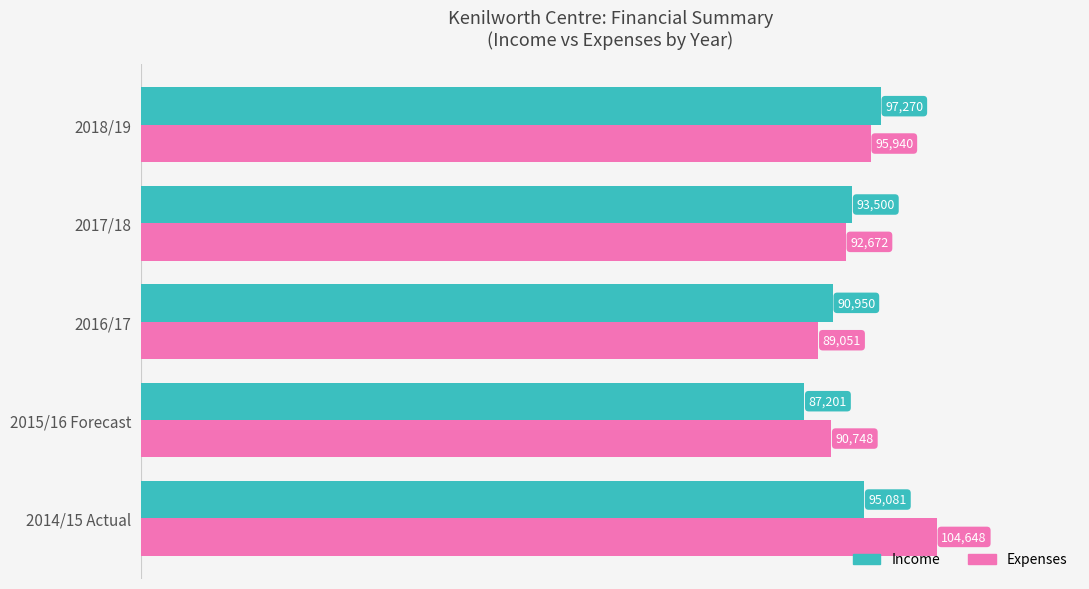

Which series has the largest range (max minus min)?

Expenses